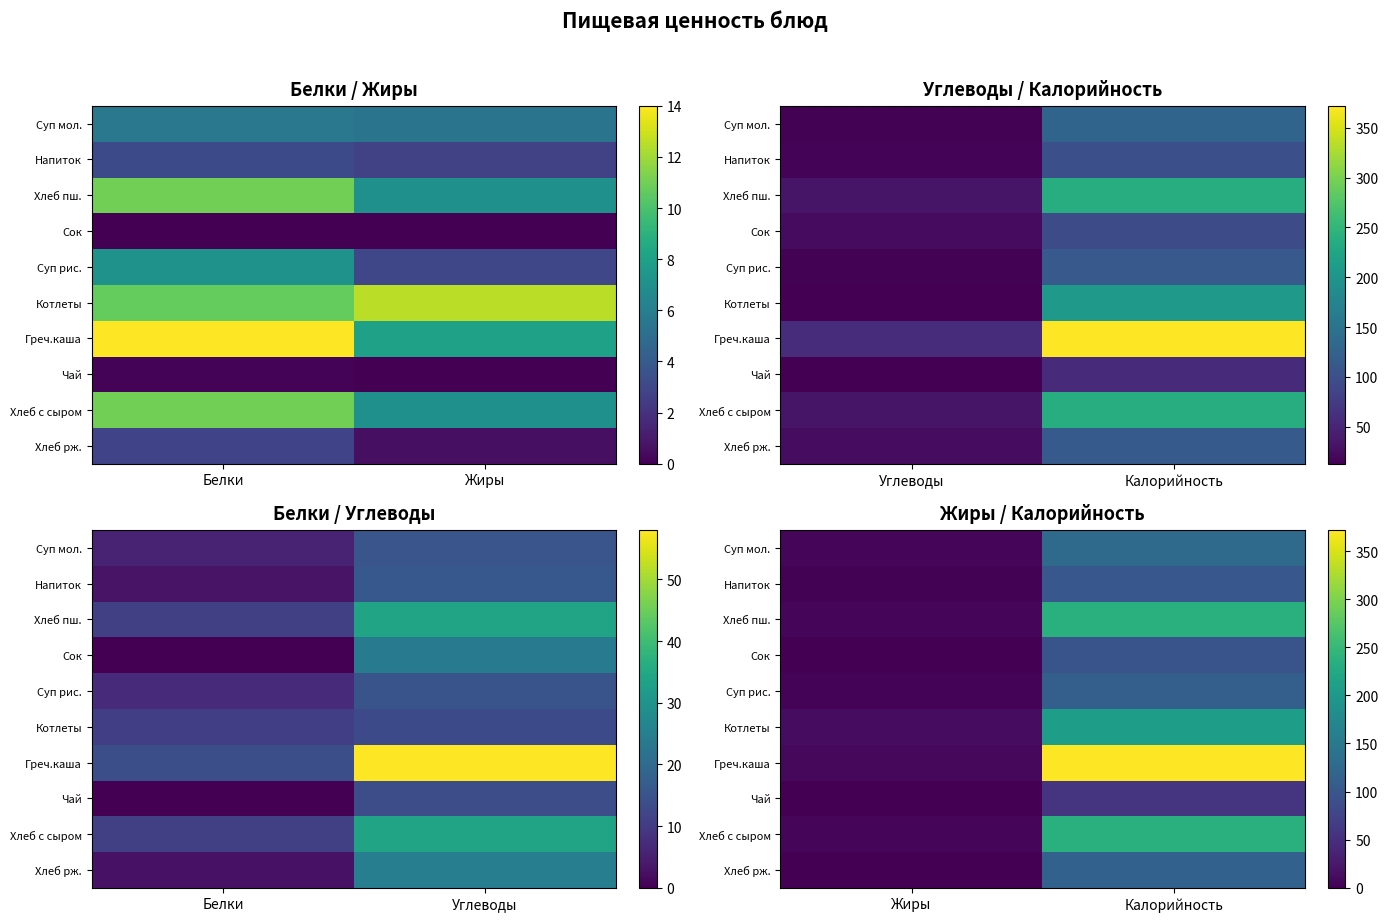

Which category has the lowest value in the Хлеб пш. series?

Жиры